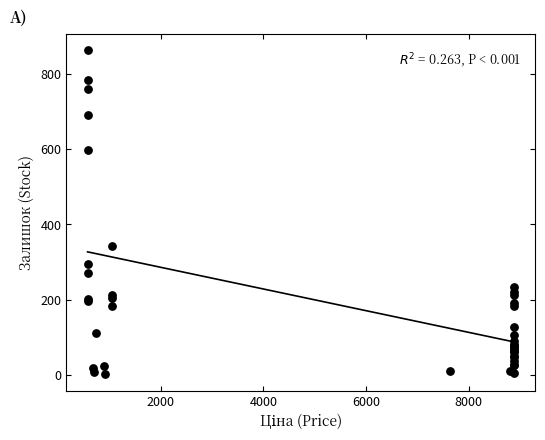

What Y value in the scatter plot is closest to 432?

344